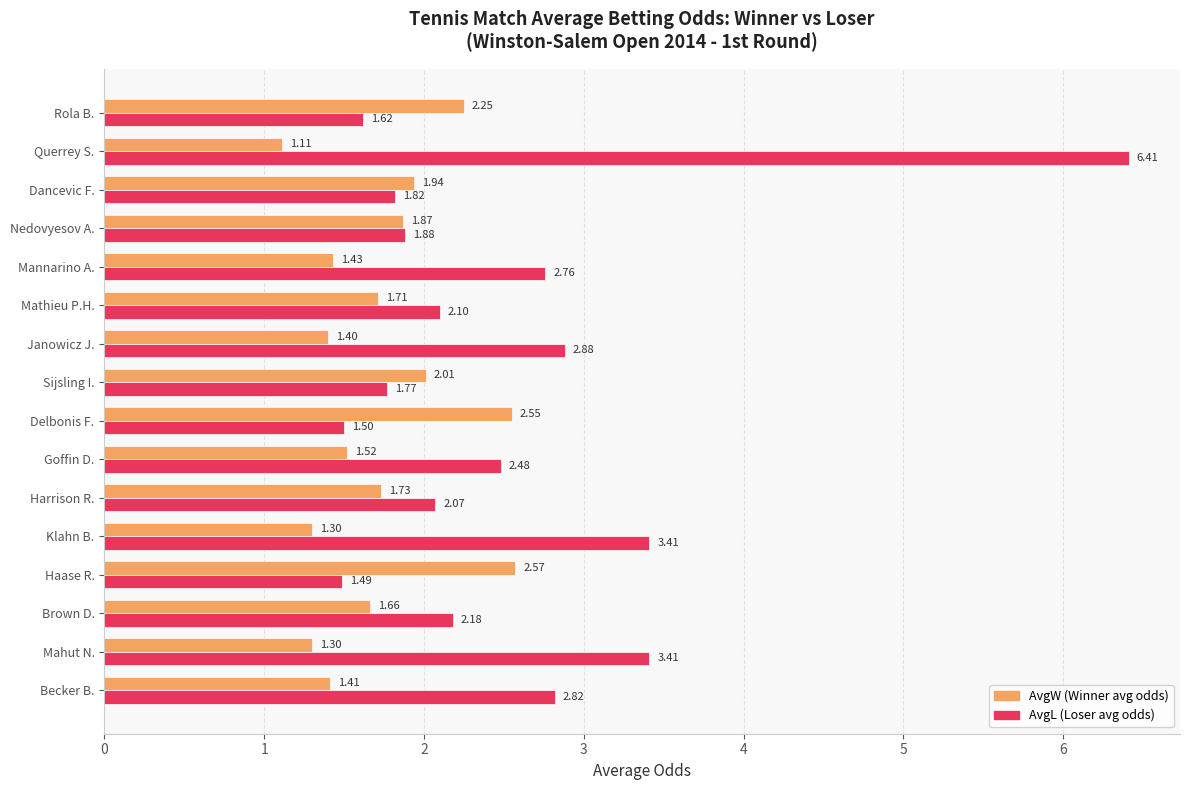

Which label corresponds to the largest value in the chart?

Querrey S.